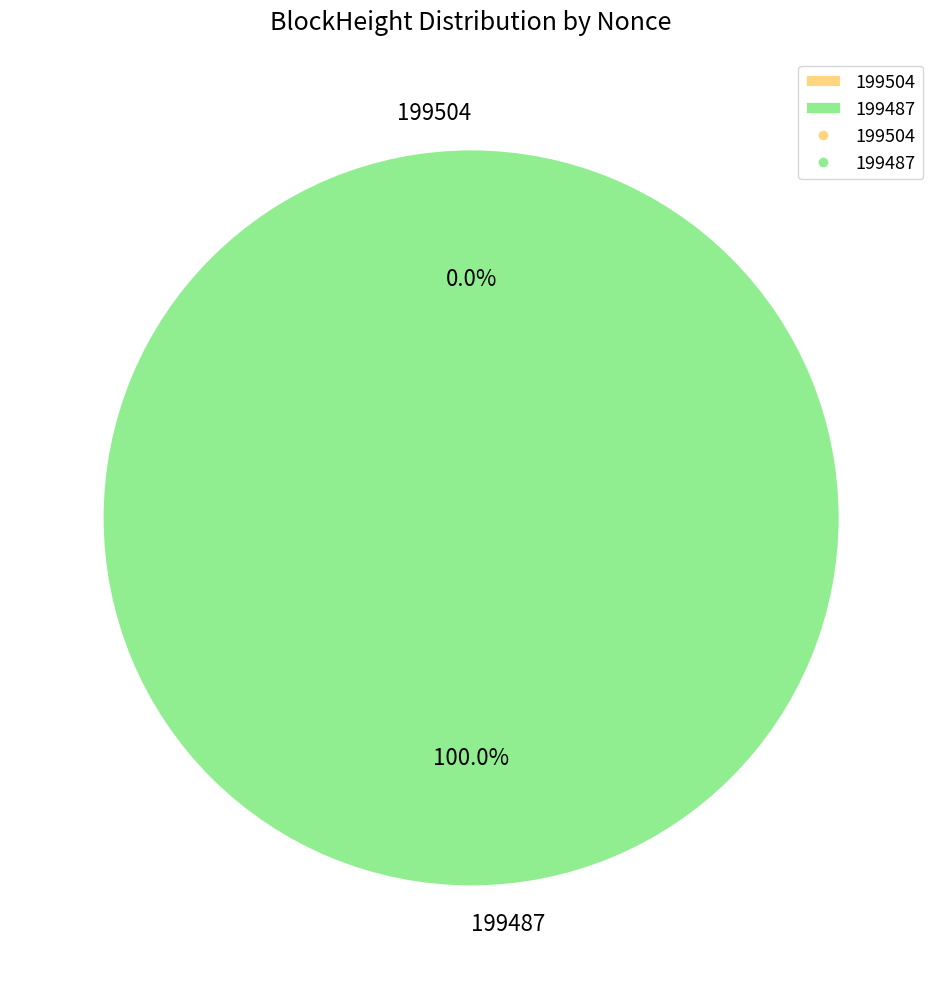

Combined, what portion of the pie is 199504 and 199487?

100.0%